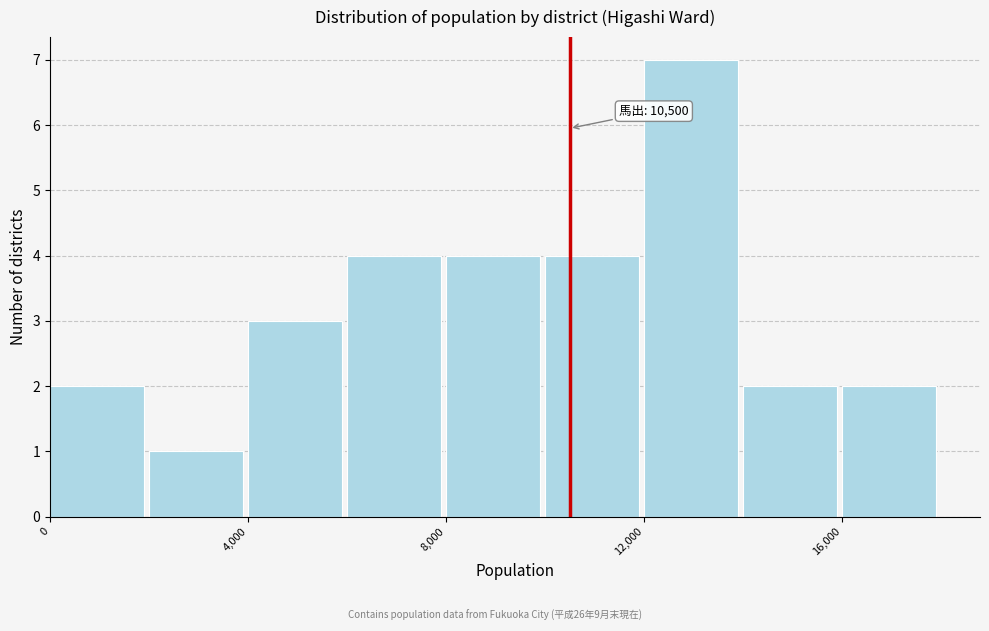

Which range on the x-axis has the tallest bar?

12000 to 14000